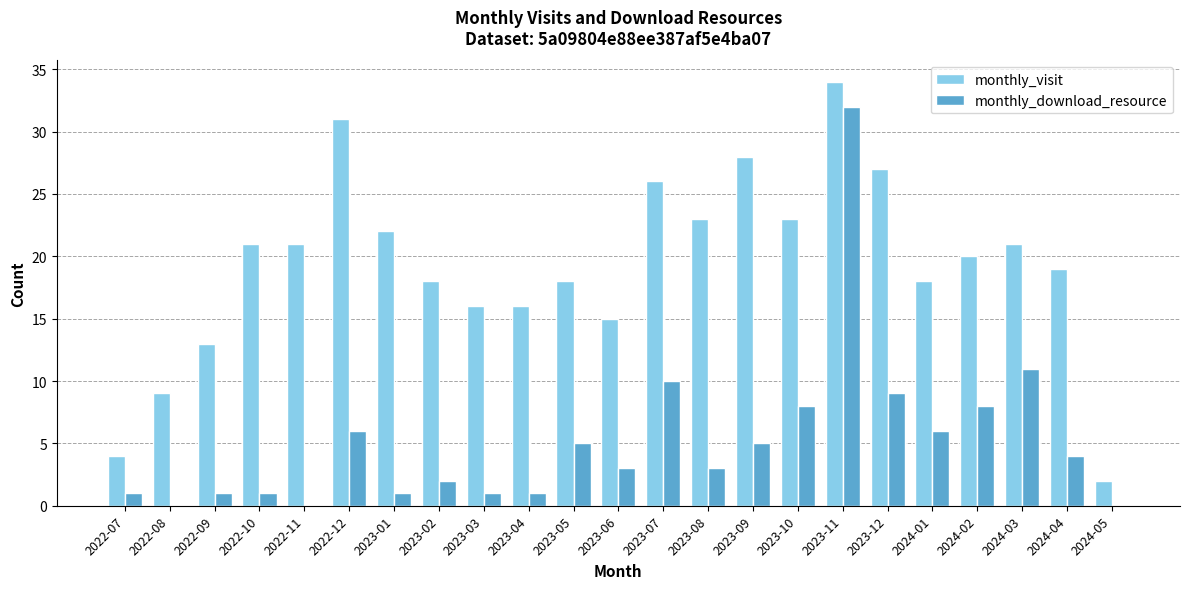

What is the total value across all series at 2022-09?

14